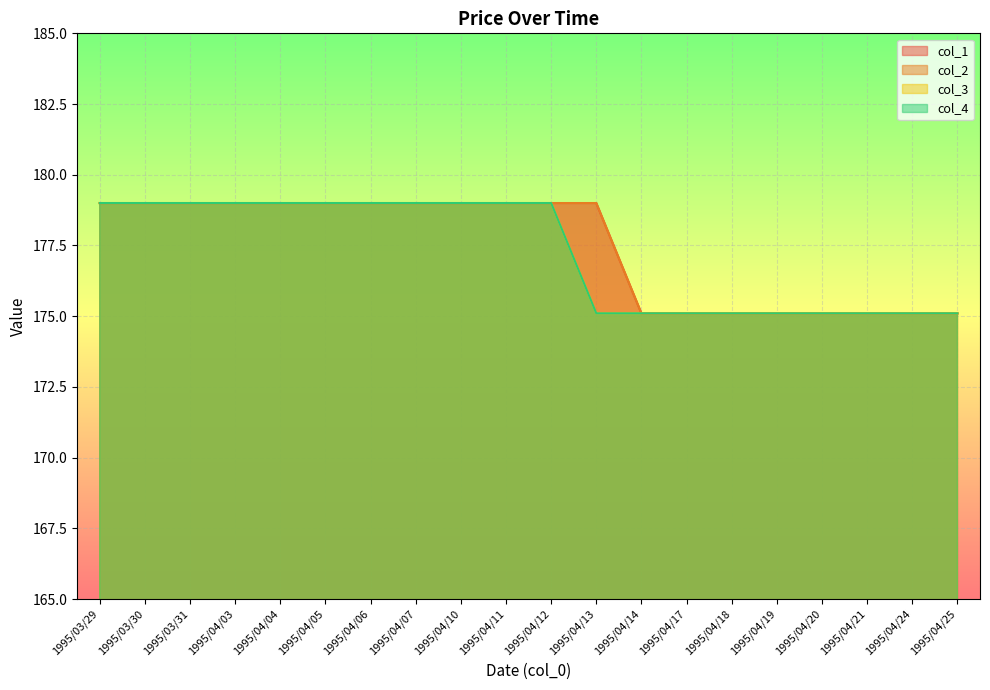

What is the difference between the maximum and minimum values in the col_2 series?

3.9